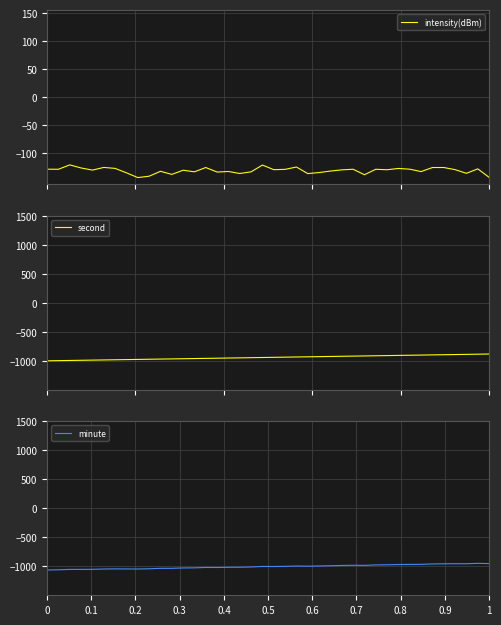

Between 0.5 and 0.9, which is larger?

0.5